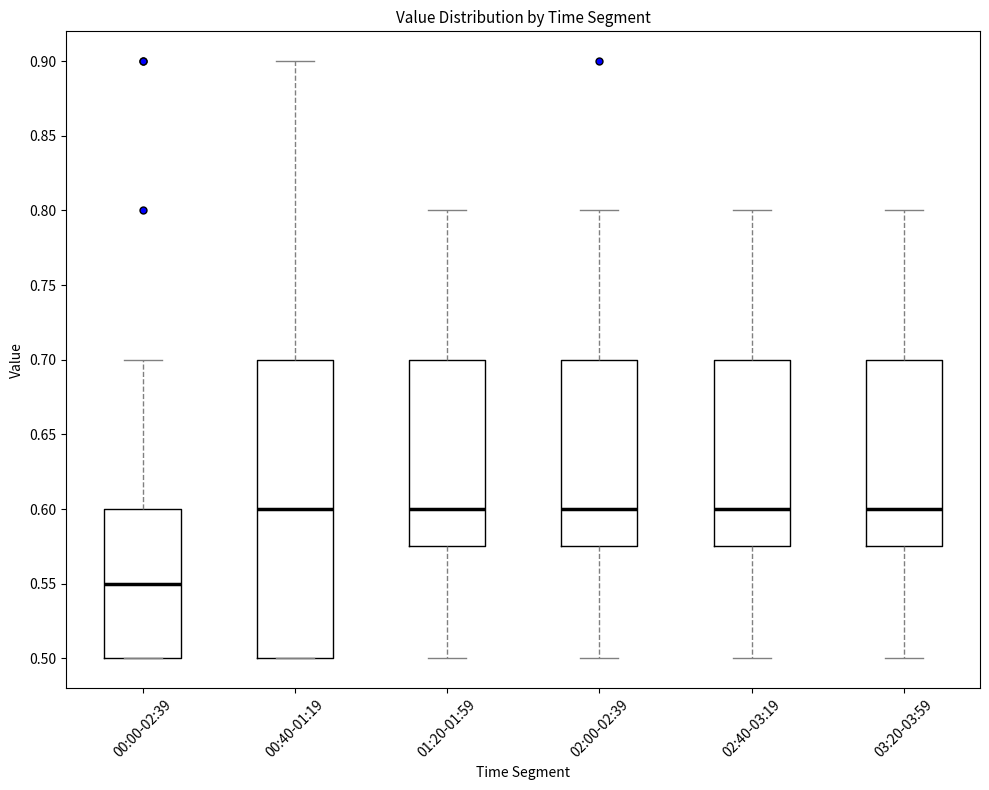

Reading left to right, transcribe this box plot: for each box, give where its median line is, the range the box spans, and where its two whiskers end, as read against the y-axis. The values are not printed on the chart, so give them approximately, as read against the axis.

00:00-02:39: median 0.550, box 0.500 to 0.600, whiskers 0.500 to 0.700
00:40-01:19: median 0.600, box 0.500 to 0.700, whiskers 0.500 to 0.900
01:20-01:59: median 0.600, box 0.575 to 0.700, whiskers 0.500 to 0.800
02:00-02:39: median 0.600, box 0.575 to 0.700, whiskers 0.500 to 0.800
02:40-03:19: median 0.600, box 0.575 to 0.700, whiskers 0.500 to 0.800
03:20-03:59: median 0.600, box 0.575 to 0.700, whiskers 0.500 to 0.800